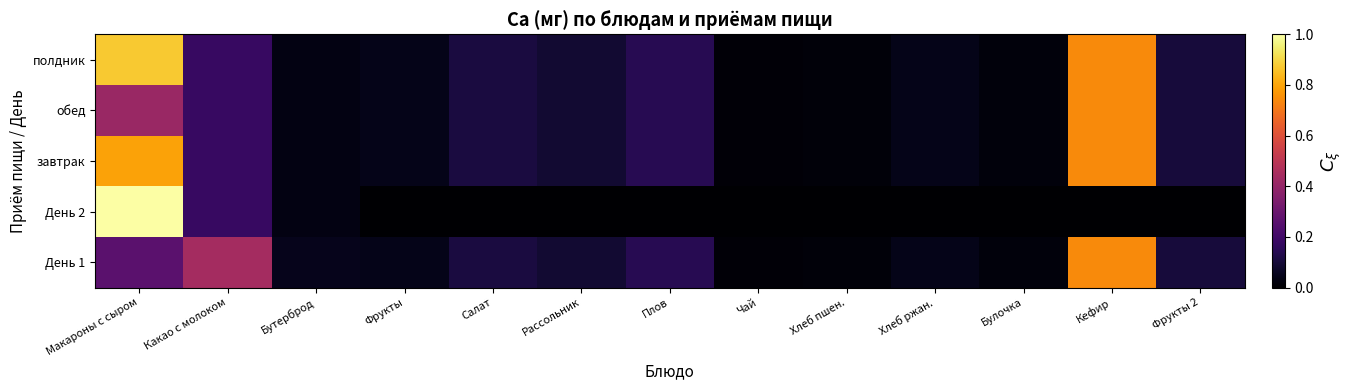

Reading left to right, list all the values displayed in this chart.

День 1: Макароны с сыром=0.3	Какао с молоком=0.4	Бутерброд=0.0	Фрукты=0.0	Салат=0.1	Рассольник=0.1	Плов=0.1	Чай=0.0	Хлеб пшен.=0.0	Хлеб ржан.=0.0	Булочка=0.0	Кефир=0.7	Фрукты 2=0.1
День 2: Макароны с сыром=1.0	Какао с молоком=0.2	Бутерброд=0.0	Фрукты=0.0	Салат=0.0	Рассольник=0.0	Плов=0.0	Чай=0.0	Хлеб пшен.=0.0	Хлеб ржан.=0.0	Булочка=0.0	Кефир=0.0	Фрукты 2=0.0
завтрак: Макароны с сыром=0.8	Какао с молоком=0.2	Бутерброд=0.0	Фрукты=0.0	Салат=0.1	Рассольник=0.1	Плов=0.1	Чай=0.0	Хлеб пшен.=0.0	Хлеб ржан.=0.0	Булочка=0.0	Кефир=0.7	Фрукты 2=0.1
обед: Макароны с сыром=0.4	Какао с молоком=0.2	Бутерброд=0.0	Фрукты=0.0	Салат=0.1	Рассольник=0.1	Плов=0.1	Чай=0.0	Хлеб пшен.=0.0	Хлеб ржан.=0.0	Булочка=0.0	Кефир=0.7	Фрукты 2=0.1
полдник: Макароны с сыром=0.9	Какао с молоком=0.2	Бутерброд=0.0	Фрукты=0.0	Салат=0.1	Рассольник=0.1	Плов=0.1	Чай=0.0	Хлеб пшен.=0.0	Хлеб ржан.=0.0	Булочка=0.0	Кефир=0.7	Фрукты 2=0.1